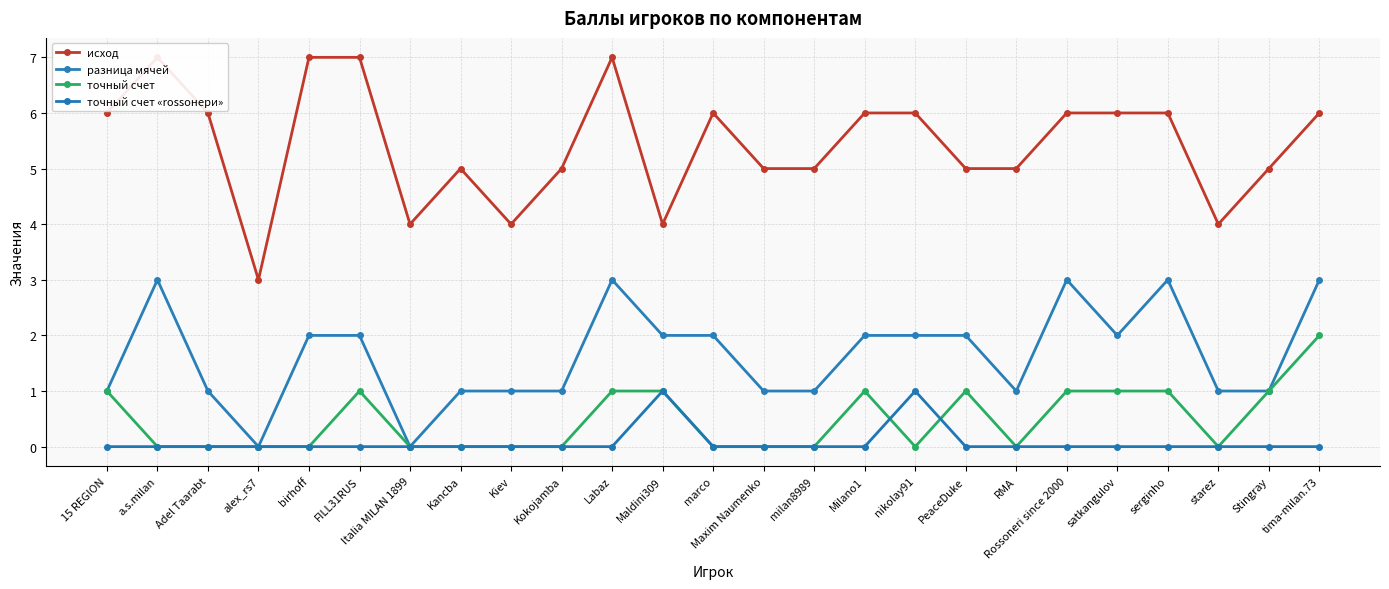

What is the difference between the maximum and minimum values in the точный счет series?

2